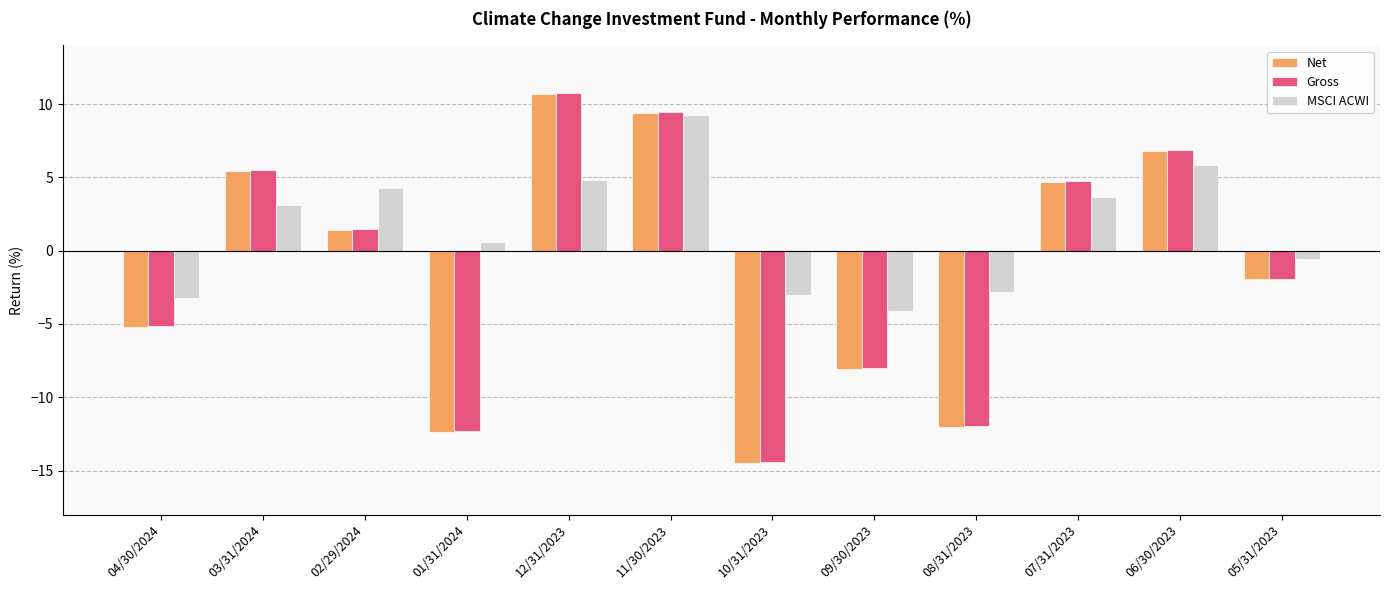

At which label does Net reach its minimum?

10/31/2023